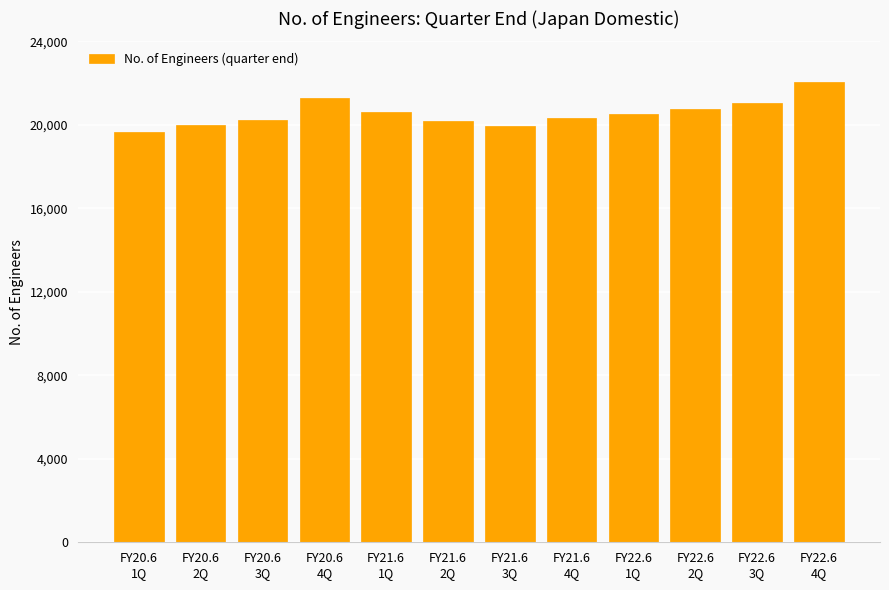

What is the sum of all values?

246664